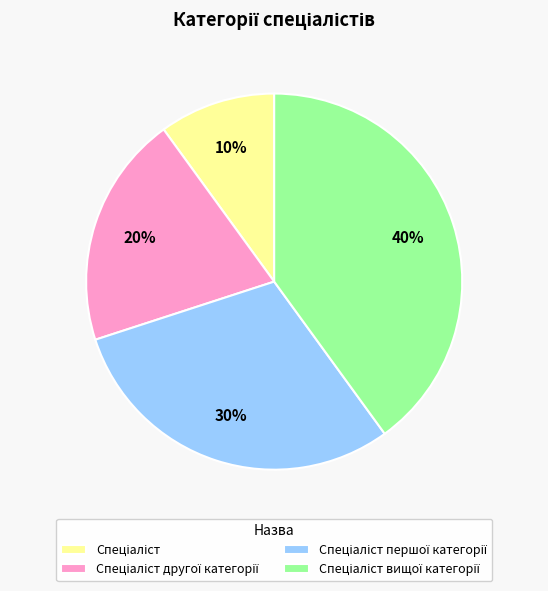

To the nearest percent, what is the difference between the largest and smallest slice percentages?

30%